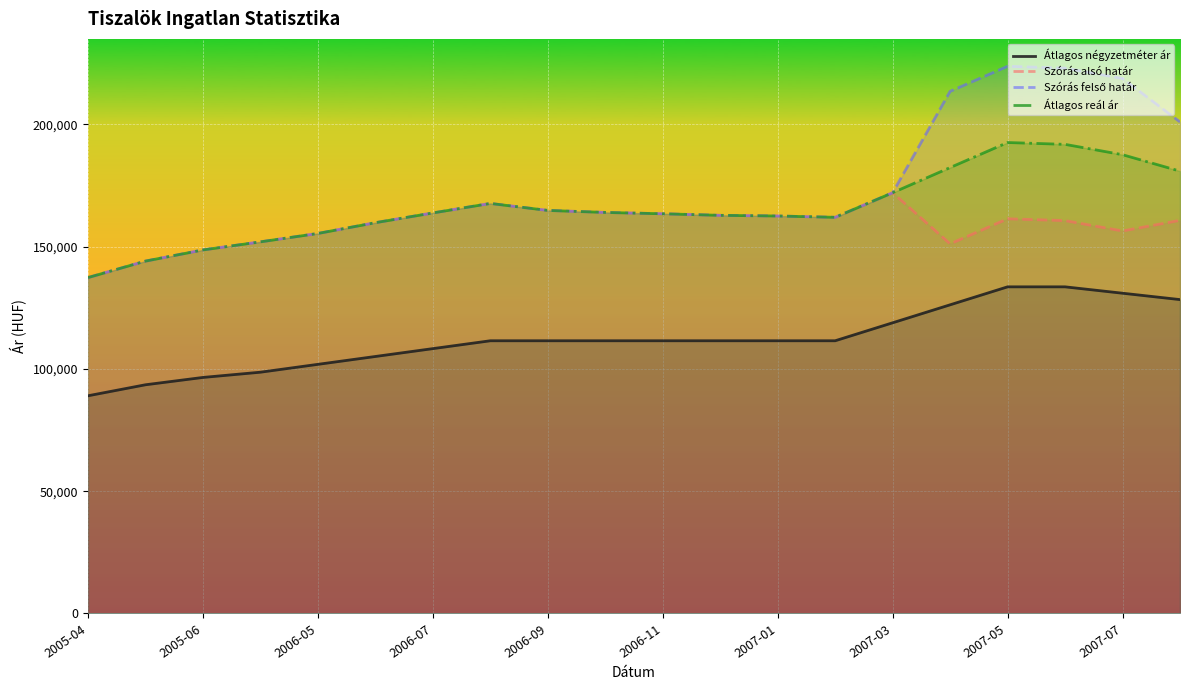

What is the total value across all series at 2006-09?

606082